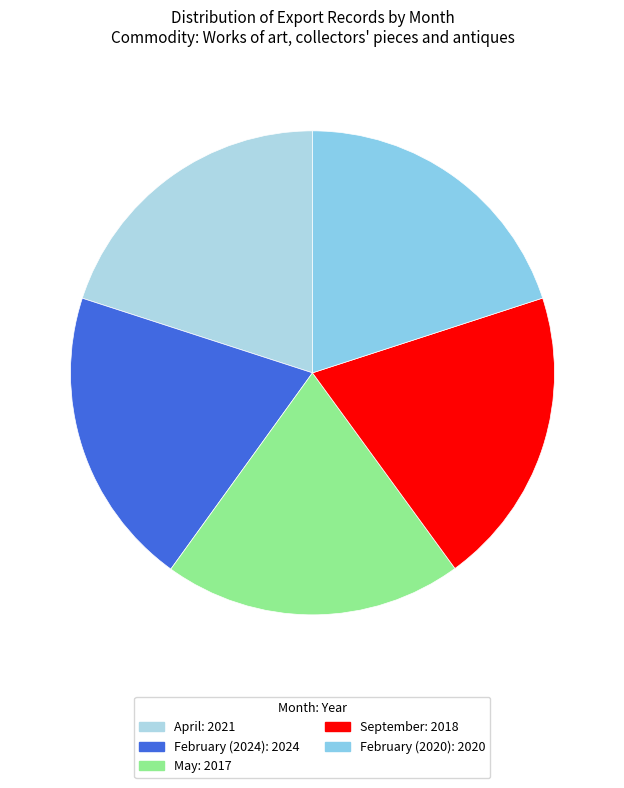

To the nearest percent, what percentage of the pie is February (2024)?

20%